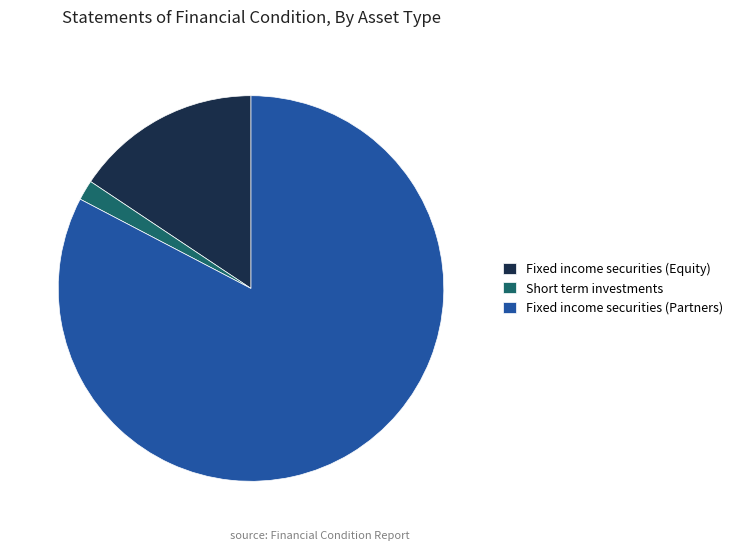

What is the ratio of the value at Short term investments to the value at Fixed income securities (Equity)?

0.1